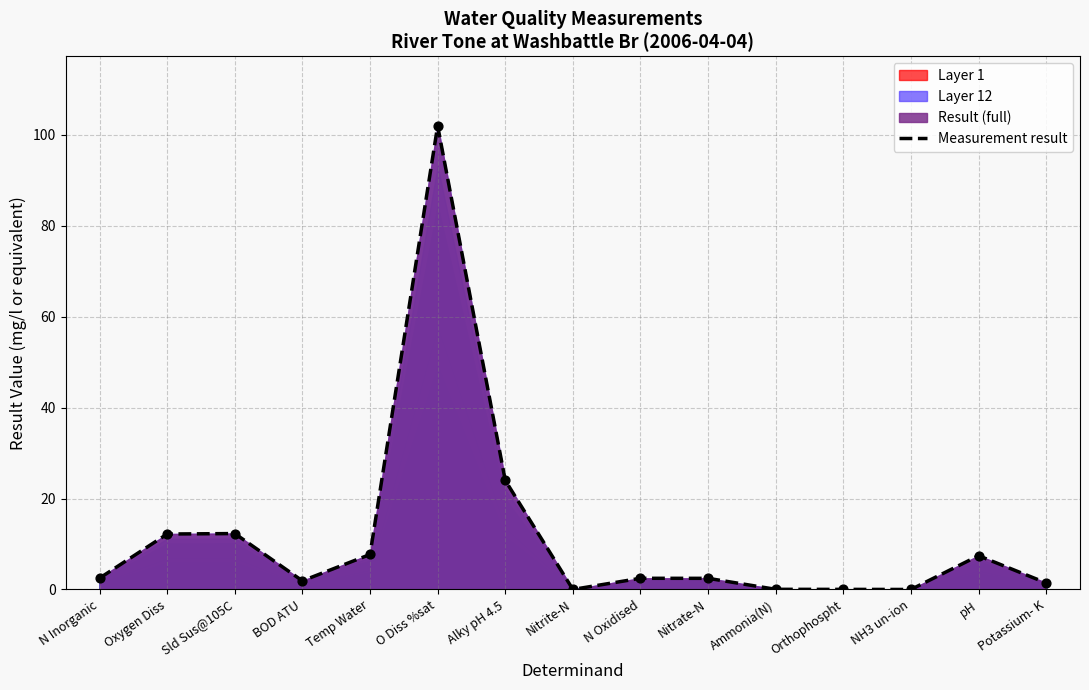

What is the ratio of the value at BOD ATU to the value at N Oxidised?

0.8